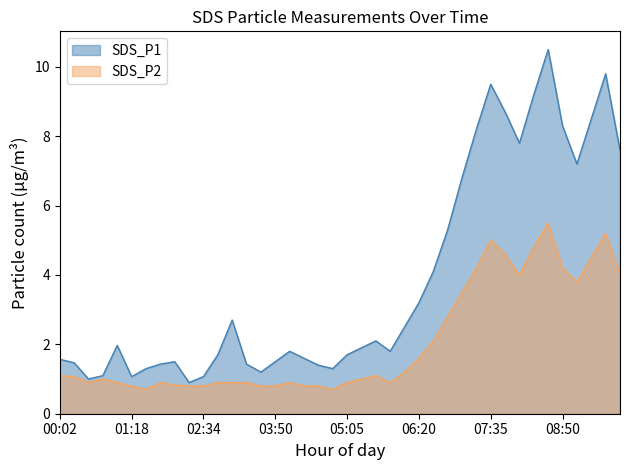

Read the SDS_P1 value at 09:50.

7.6